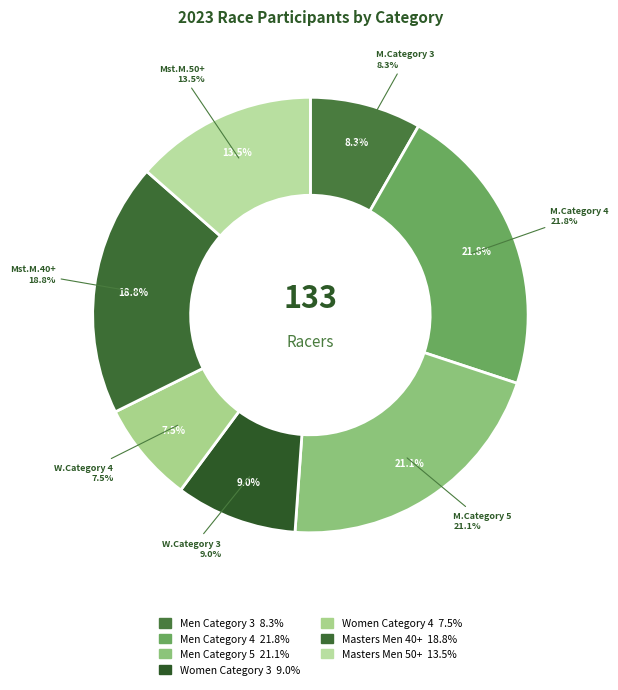

Rank the categories by value from highest to lowest.

Men Category 4, Men Category 5, Masters Men 40+, Masters Men 50+, Women Category 3, Men Category 3, Women Category 4